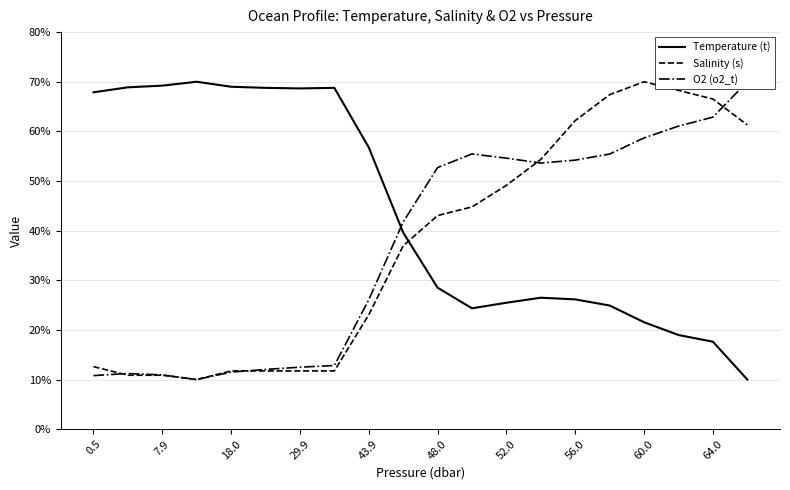

At which label does Temperature (t) first exceed 39?

0.5